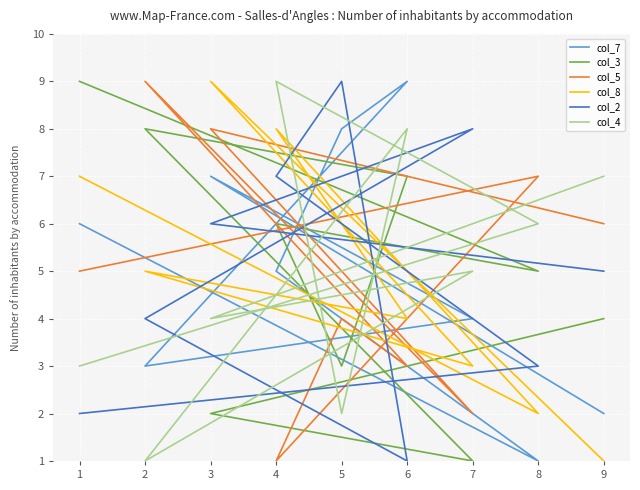

Reading left to right, what are all the values shown in this chart?

col_7: 2	7	4	3	9	8	5	1	6
col_3: 4	2	1	8	7	3	6	5	9
col_5: 6	8	2	9	3	4	1	7	5
col_8: 1	9	3	5	4	6	8	2	7
col_2: 5	6	8	4	1	9	7	3	2
col_4: 7	4	5	1	8	2	9	6	3